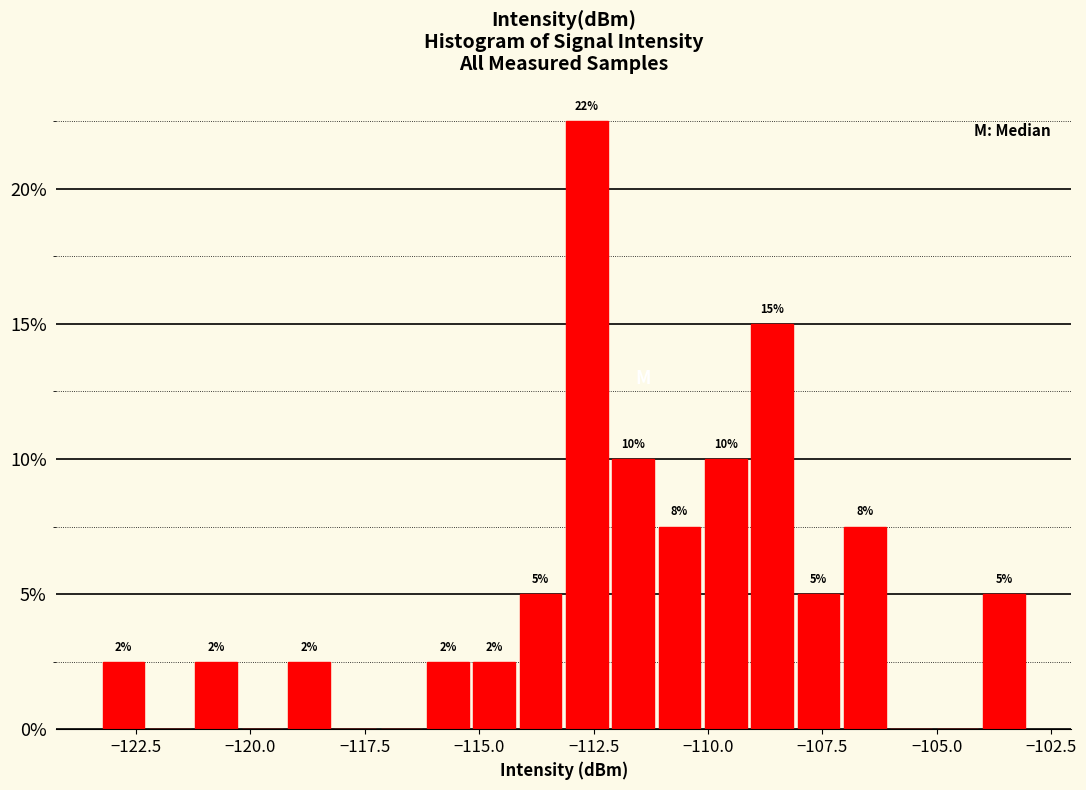

Read against the x-axis, roughly where is the centre of the tallest bar?

-112.5